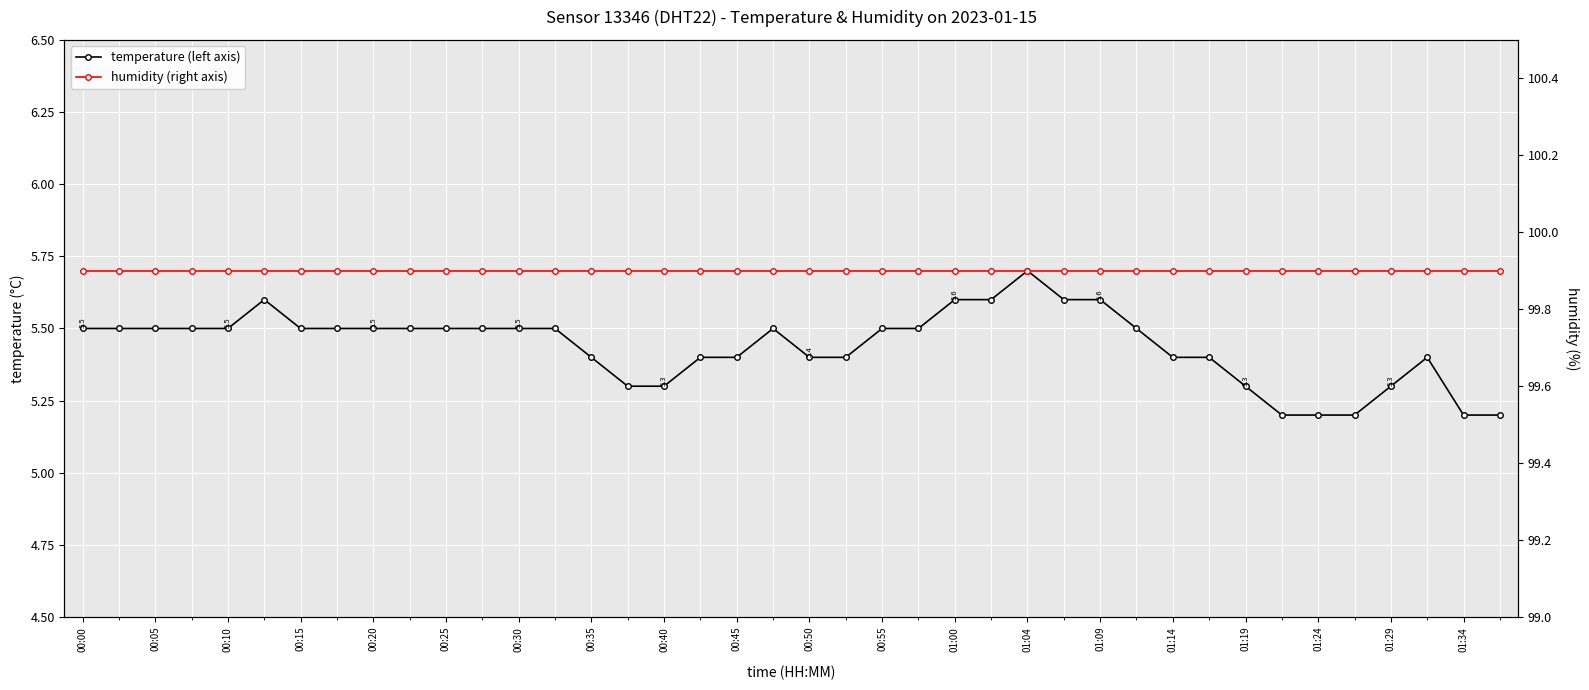

What is the sum of all temperature (left axis) values?

217.6